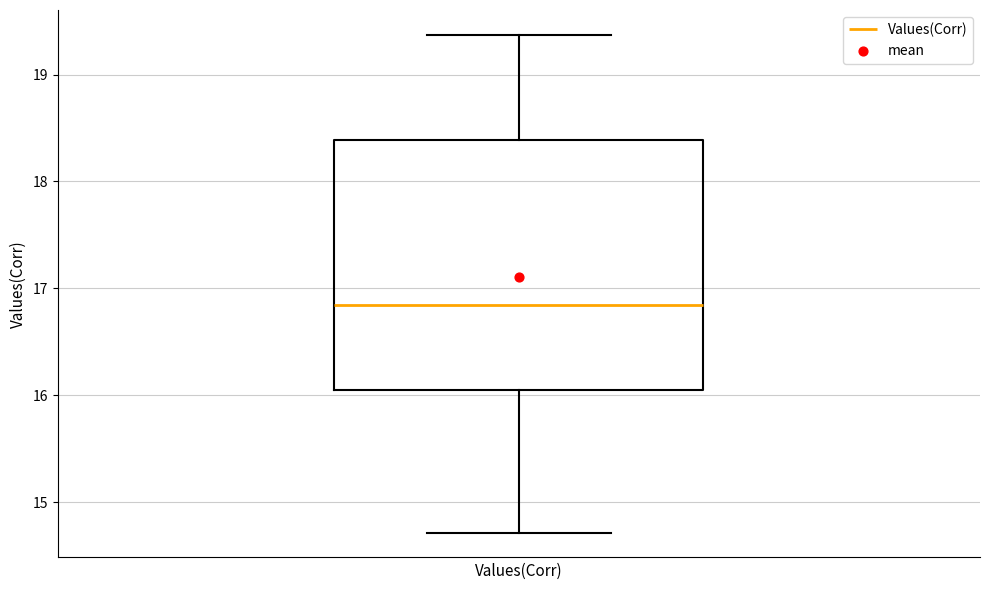

Transcribe this box plot: give where the median line is, the range the box spans, and where the two whiskers end, as read against the y-axis. The values are not printed on the chart, so give them approximately, as read against the axis.

median 16.8, box 16.0 to 18.4, whiskers 14.7 to 19.4